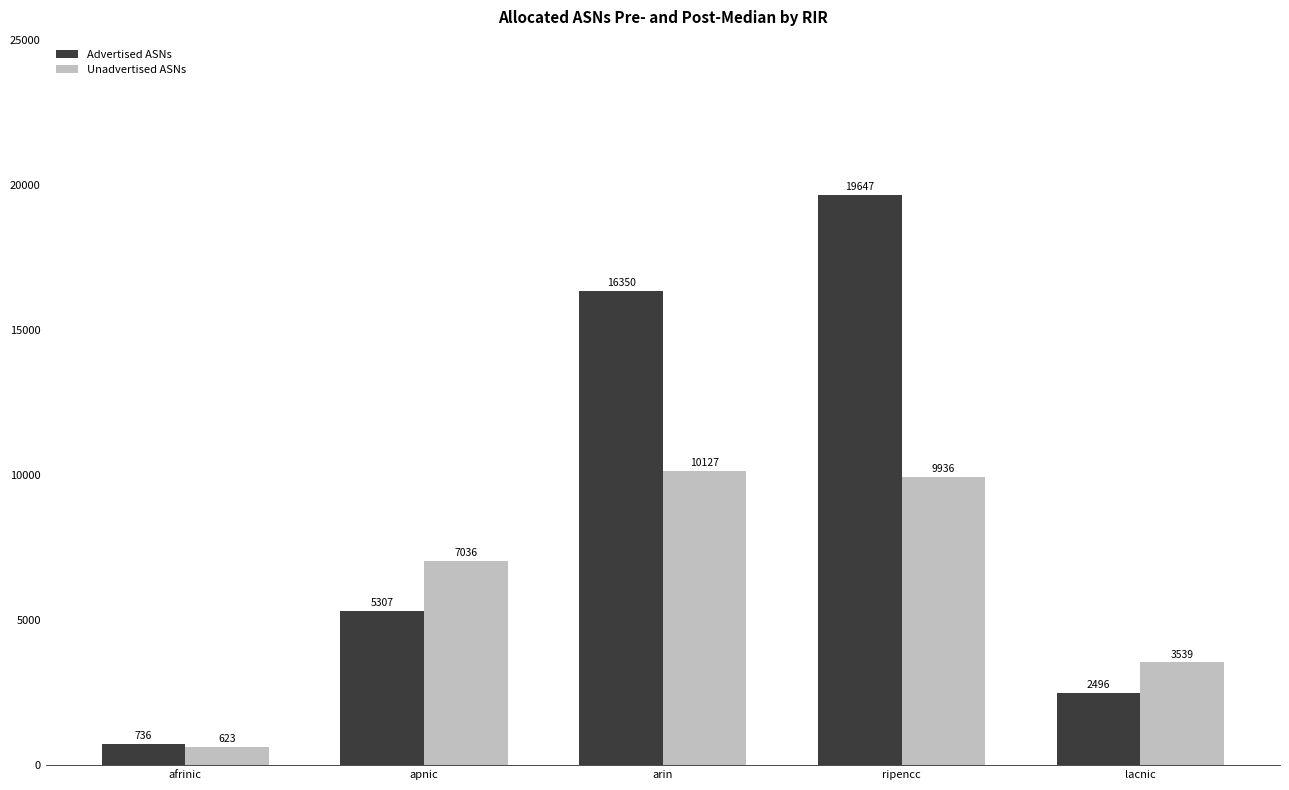

Is it true that Advertised ASNs equals 3616 at lacnic?

False